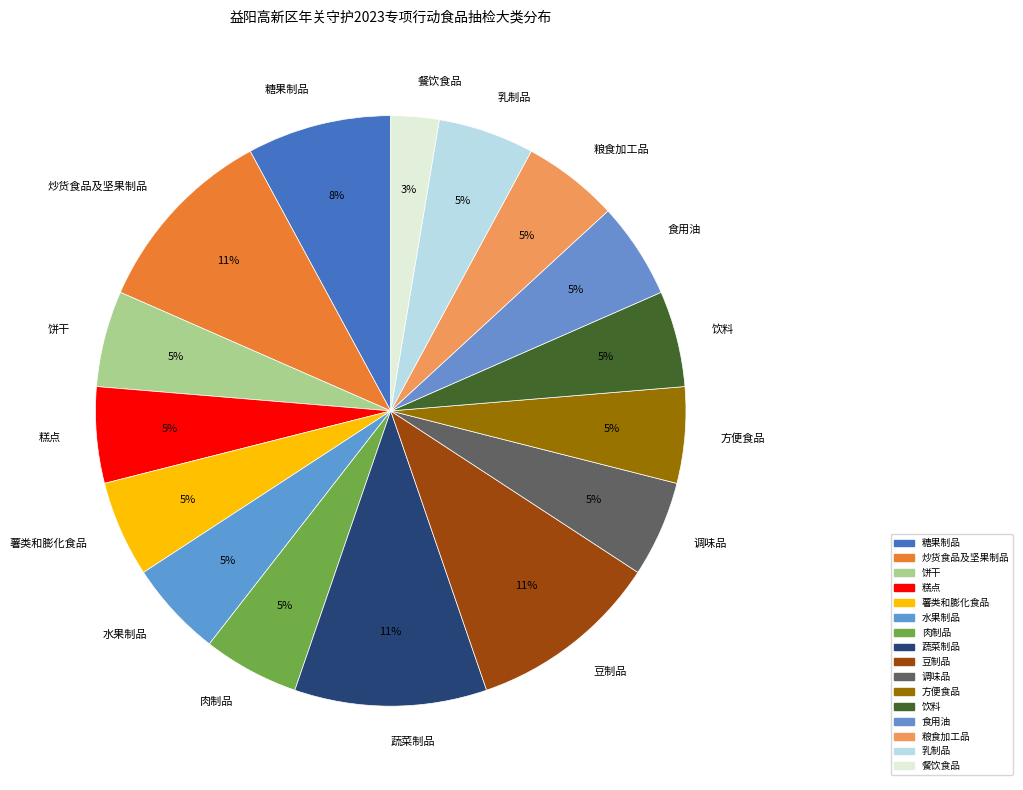

True or false: 糕点 accounts for 13% of the total.

False